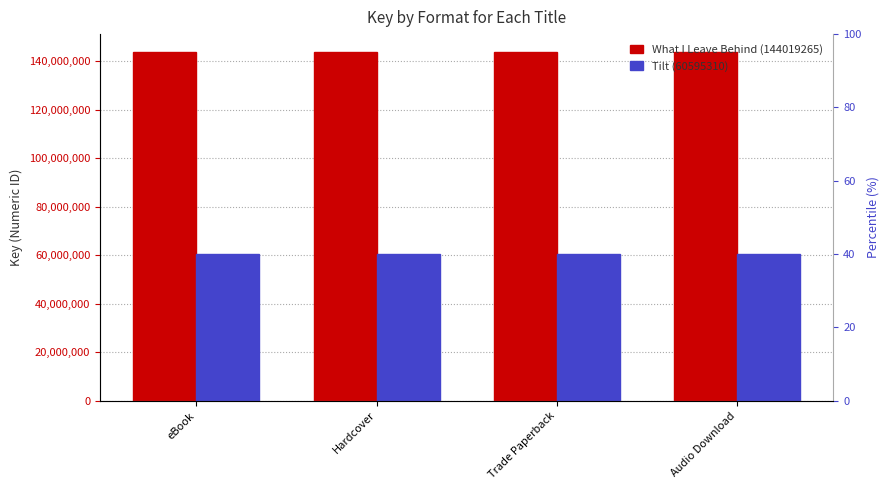

What is the label of the 4th bar from the left?

Audio Download